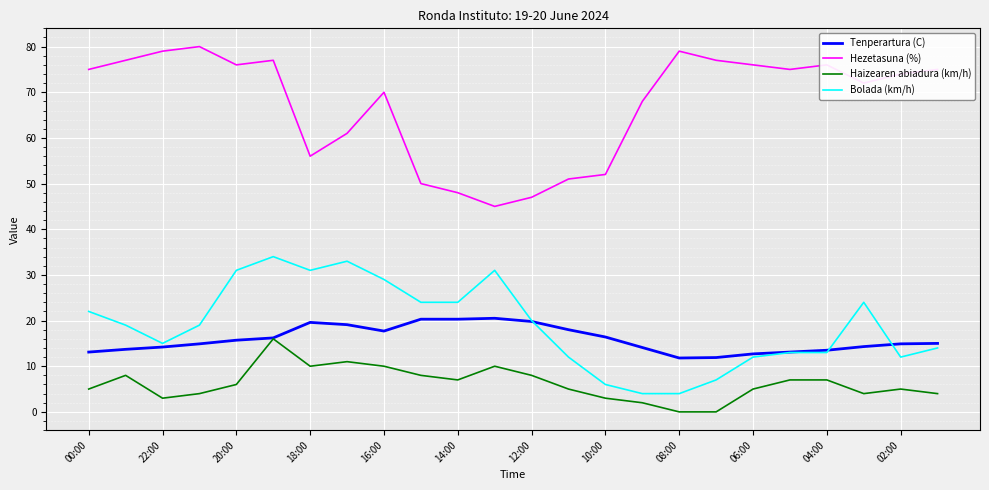

What is the average value of the Bolada (km/h) series?

18.9